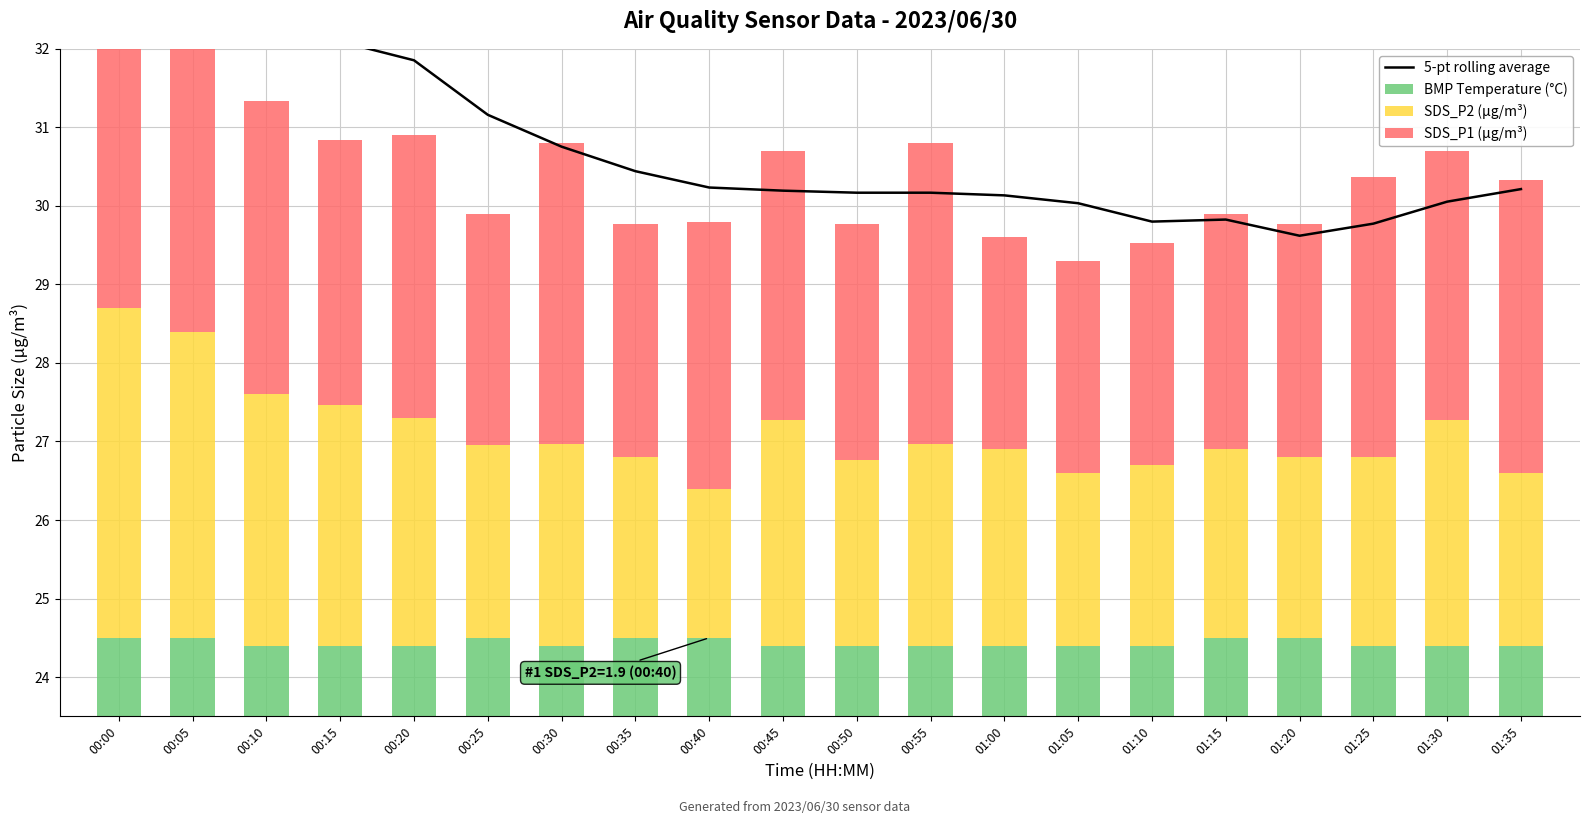

How many groups of bars are there?

20